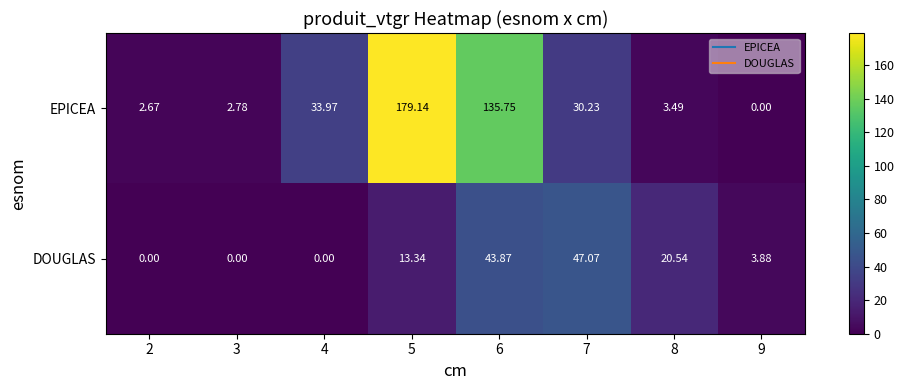

Which series has the largest total across all categories?

EPICEA